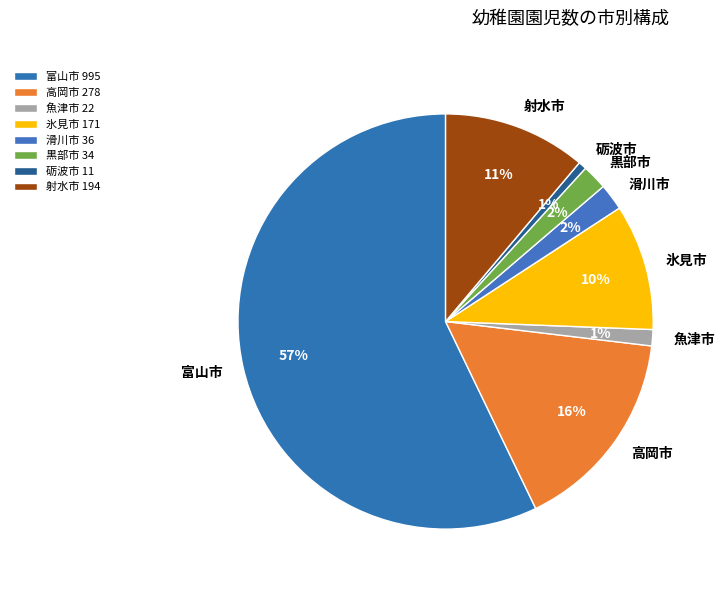

Combined, do 氷見市 and 黒部市 account for over 50%?

No